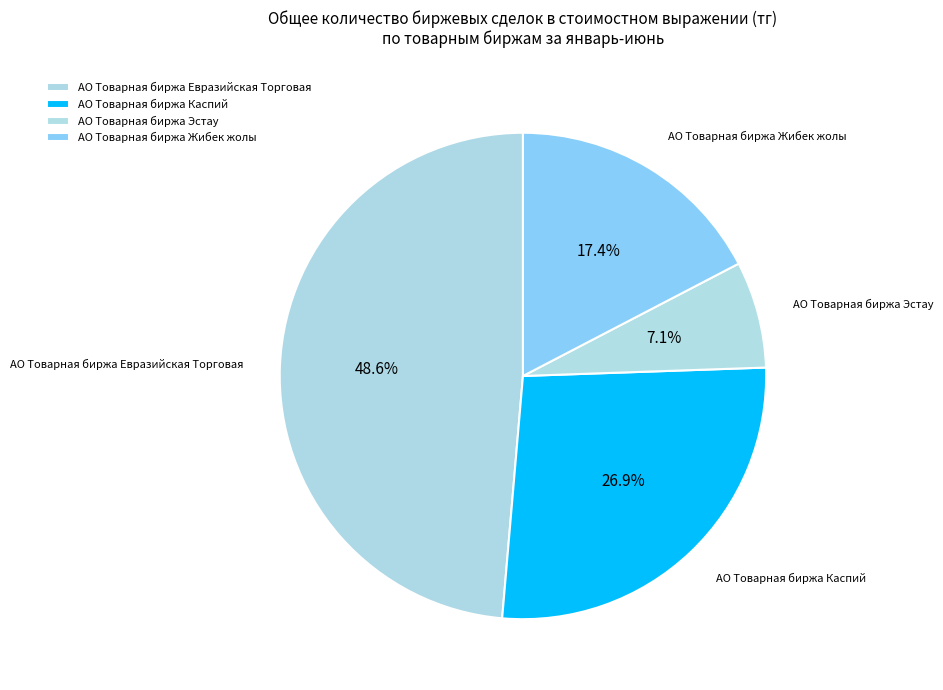

How much of the chart is everything except АО Товарная биржа Евразийская Торговая?

51.4%